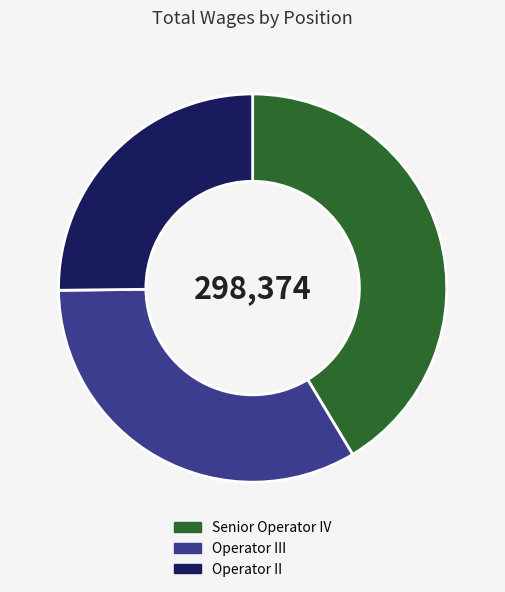

Rank the categories by value from lowest to highest.

Operator II, Operator III, Senior Operator IV